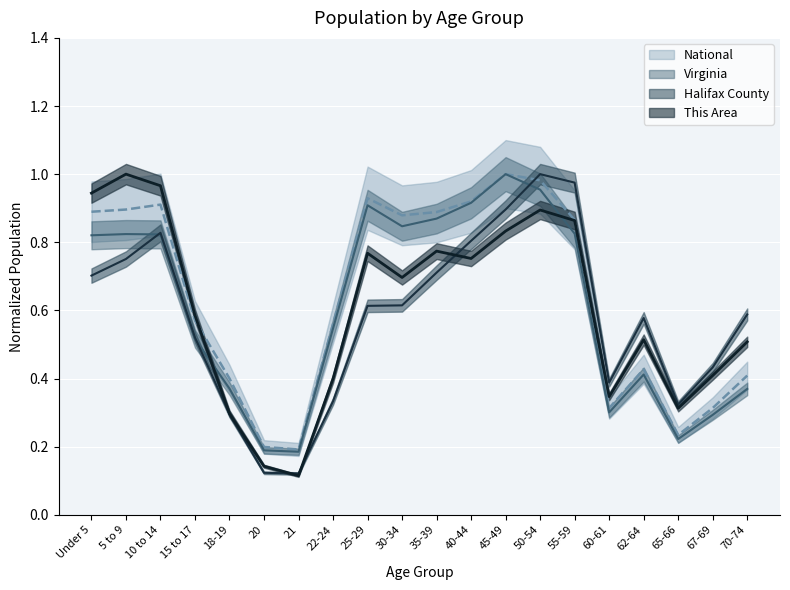

What is the maximum value for This Area?

1.0